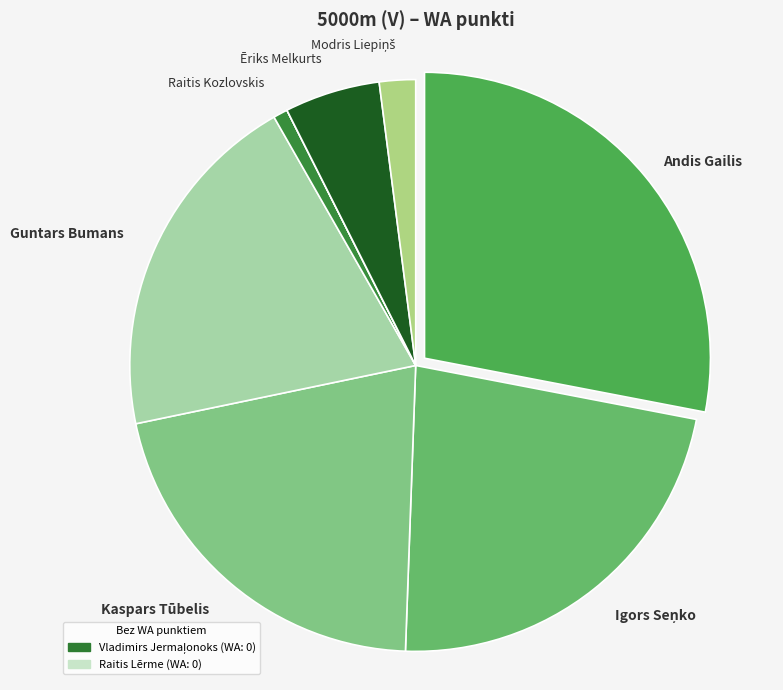

Does any single category account for the majority?

No